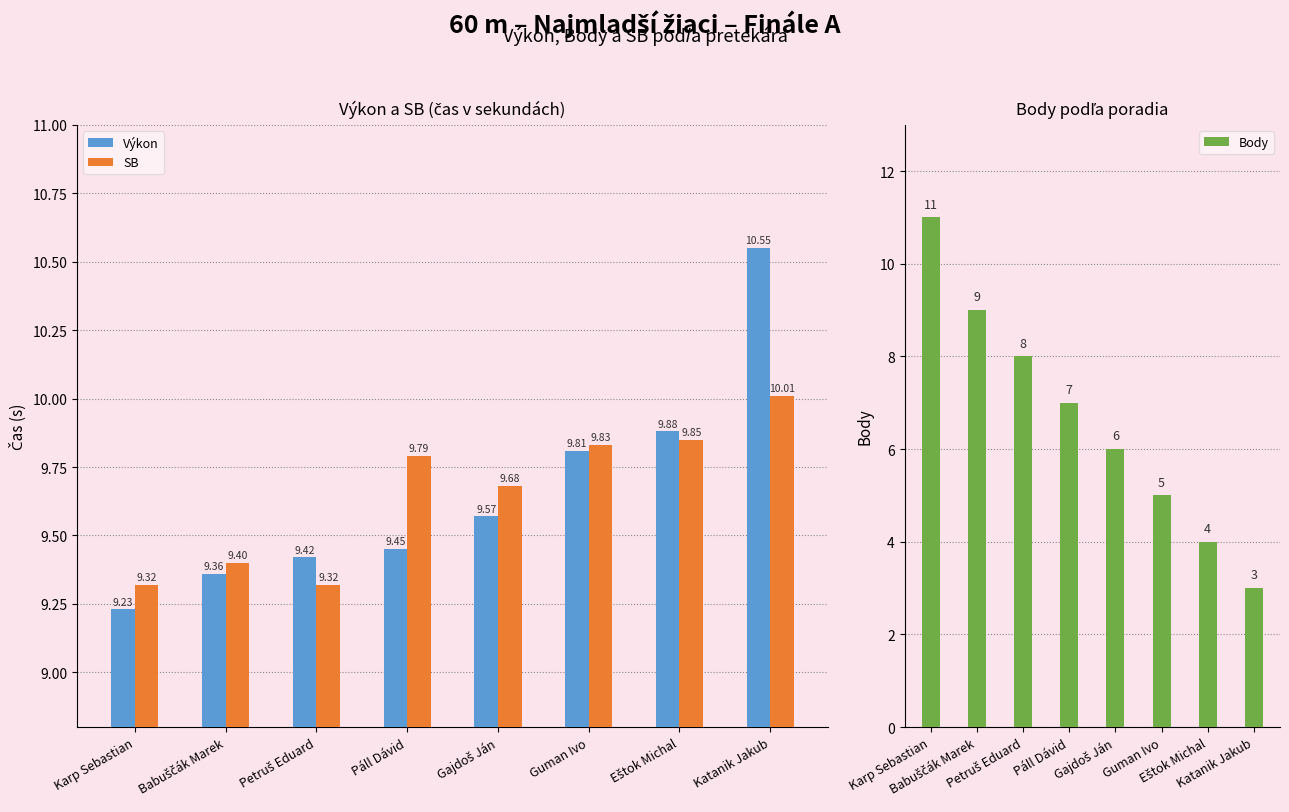

Is it true that Body equals 6.7 at Eštok Michal?

False